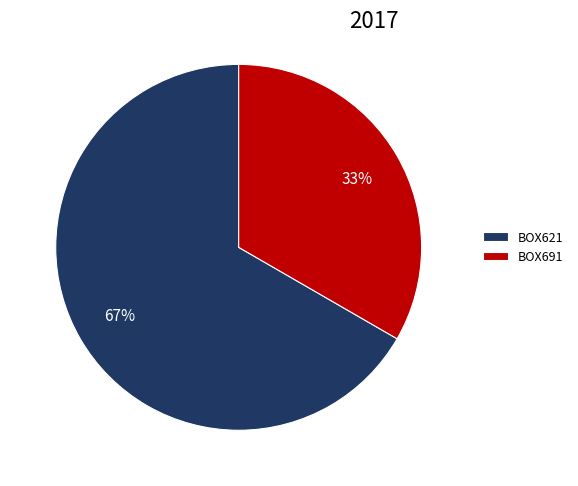

Rank the categories by value from lowest to highest.

BOX691, BOX621